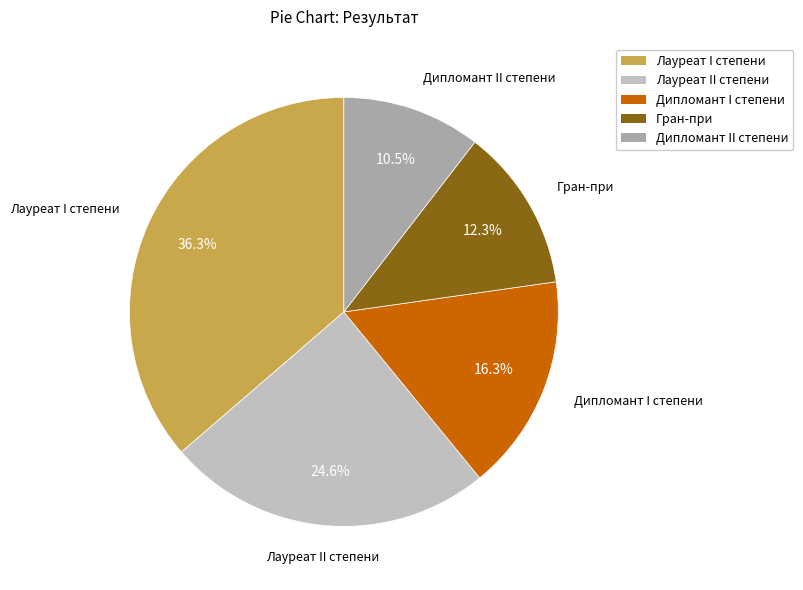

What portion of the pie excludes Гран-при?

87.7%